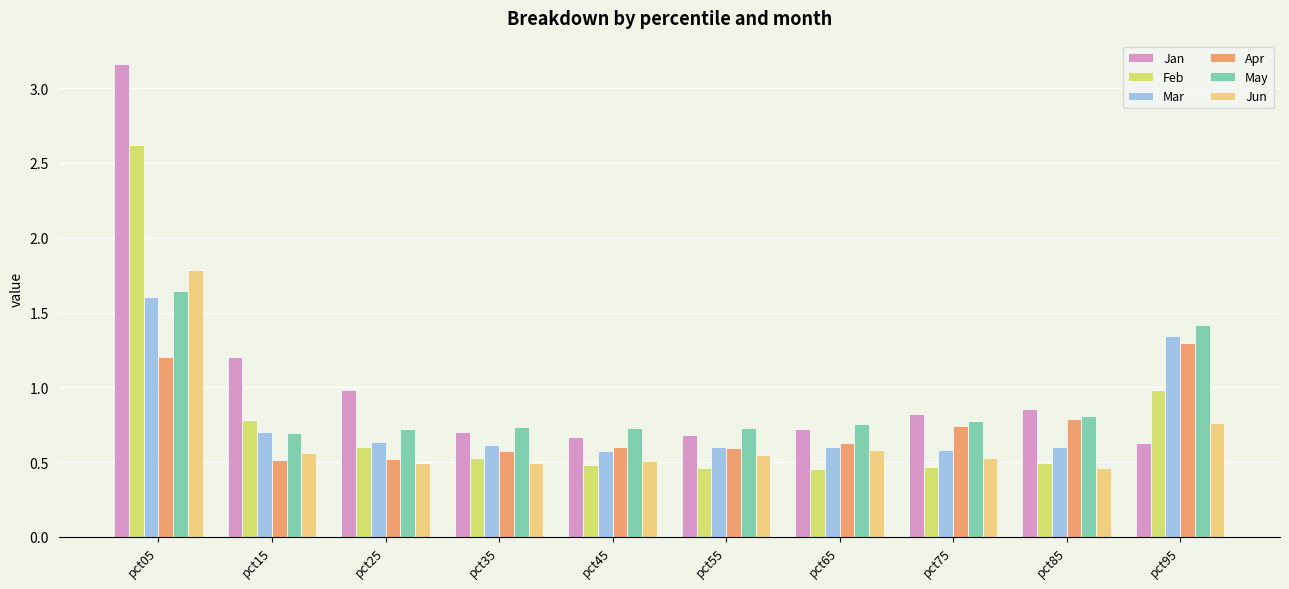

At which label does Apr reach its minimum?

pct15